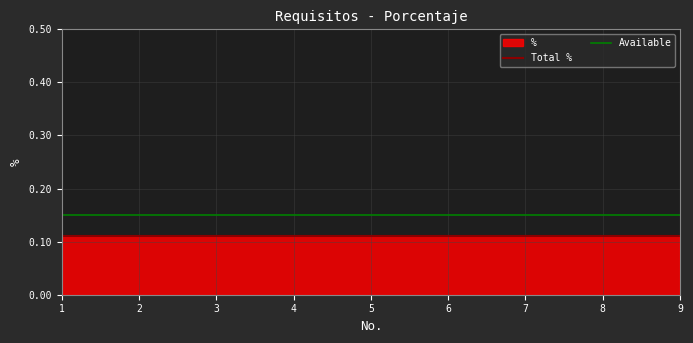

What is the sum of all Available values?

1.3